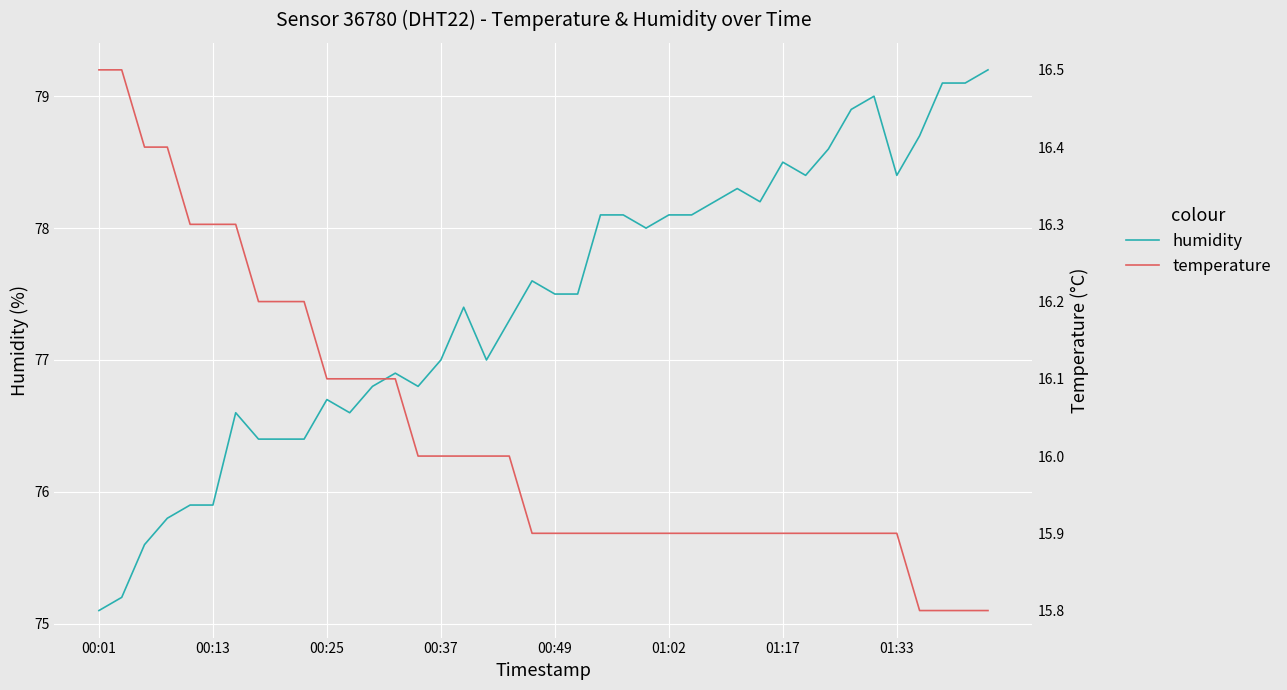

Is this an area chart (filled region under the line)?

No